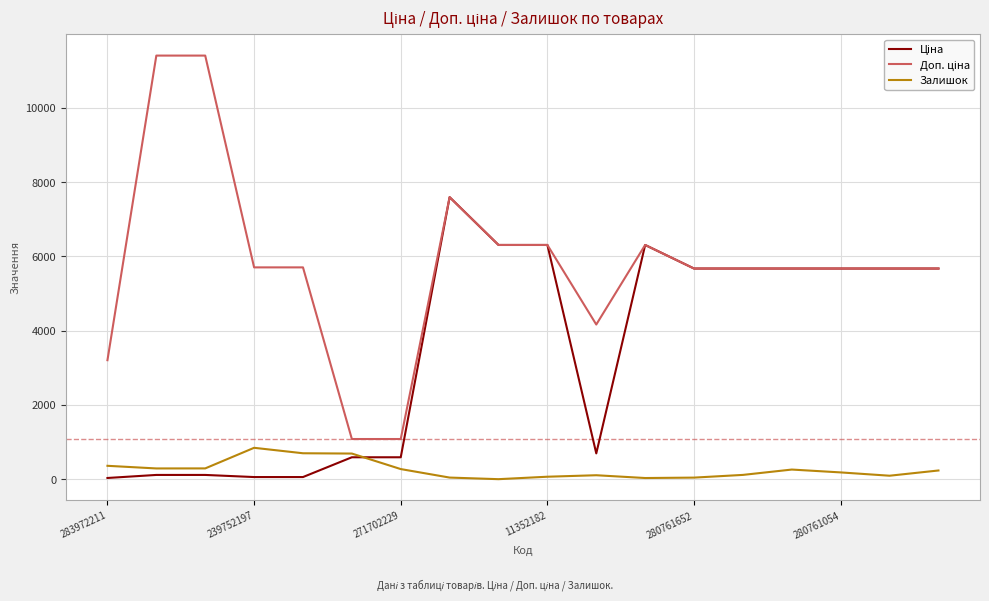

What is the highest value of the Залишок series?

845.0